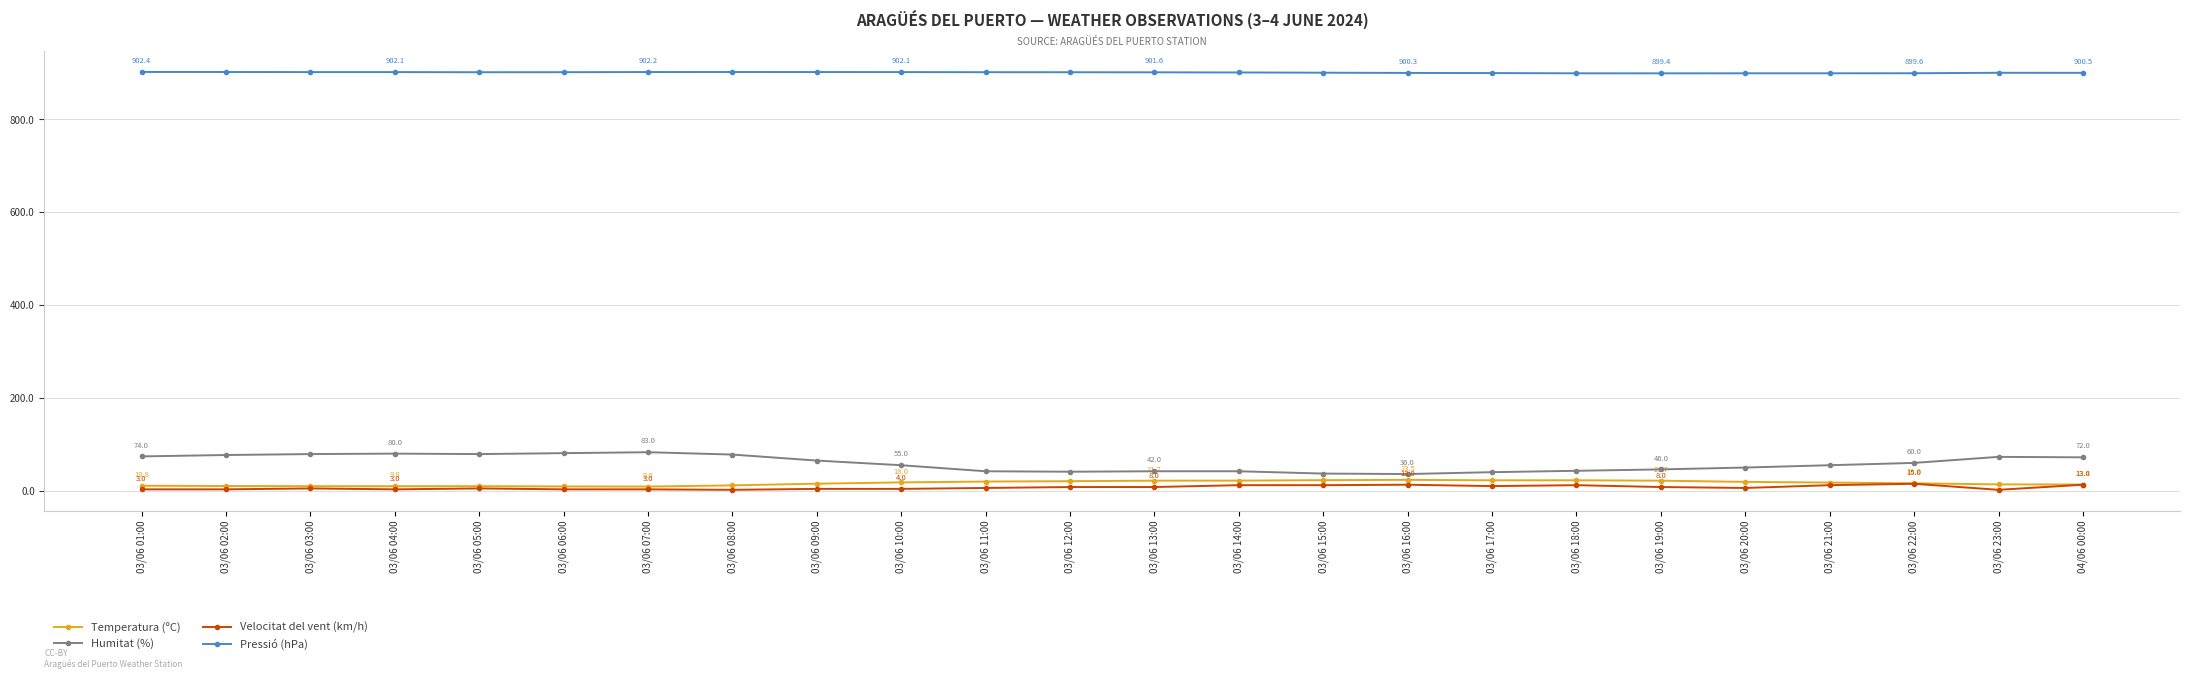

True or false: Humitat (%) has more than 0 points higher than both neighbors.

True